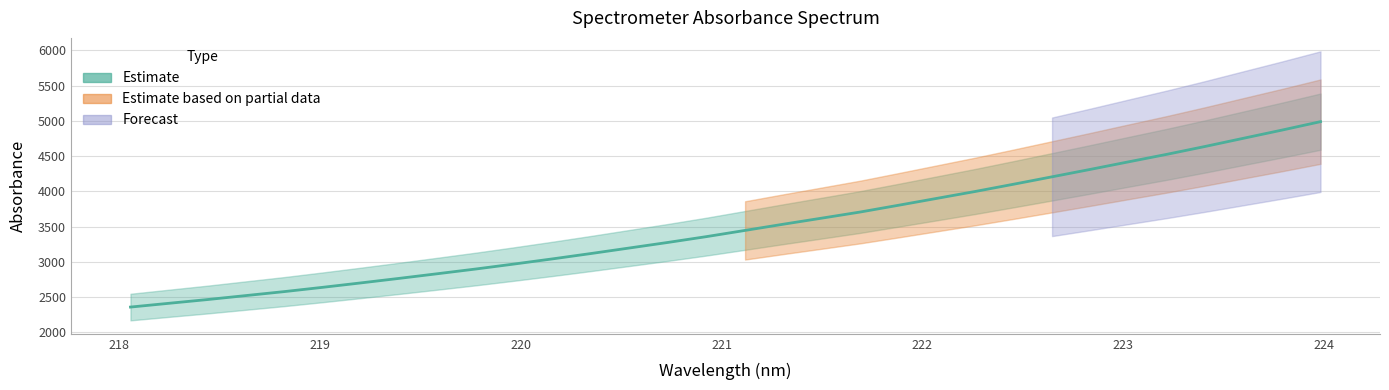

Reading right to left, transcribe all the data shown in this chart.

4990.0	4870.7	4755.1	4639.0	4527.0	4420.3	4312.6	4207.1	4102.1	3999.2	3901.4	3803.6	3707.3	3620.5	3534.5	3446.3	3358.6	3276.5	3197.8	3119.3	3043.3	2970.2	2899.3	2832.3	2766.0	2701.5	2638.5	2577.6	2521.2	2464.7	2411.7	2358.3